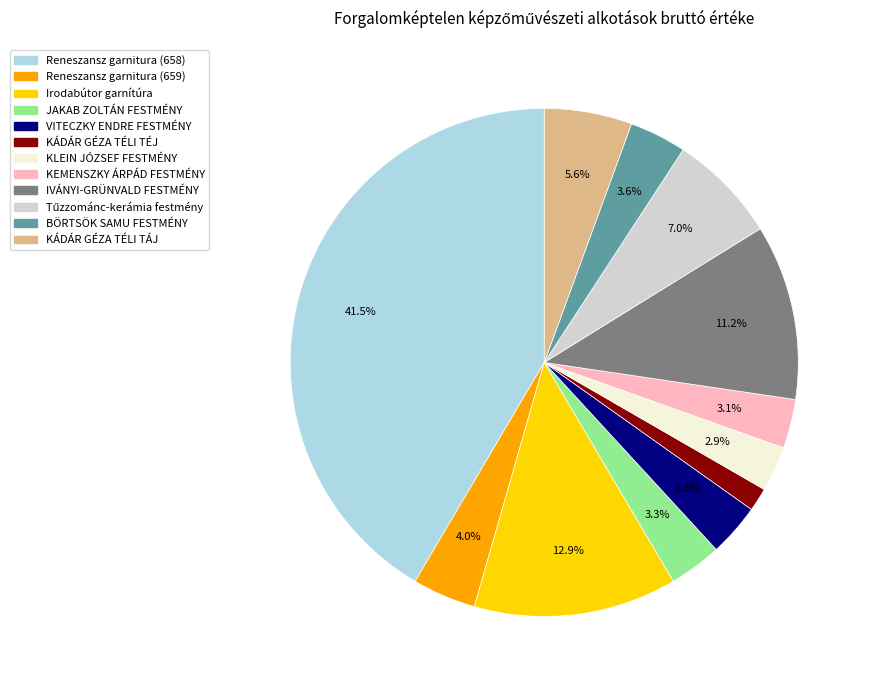

How many slices are in this pie chart?

12